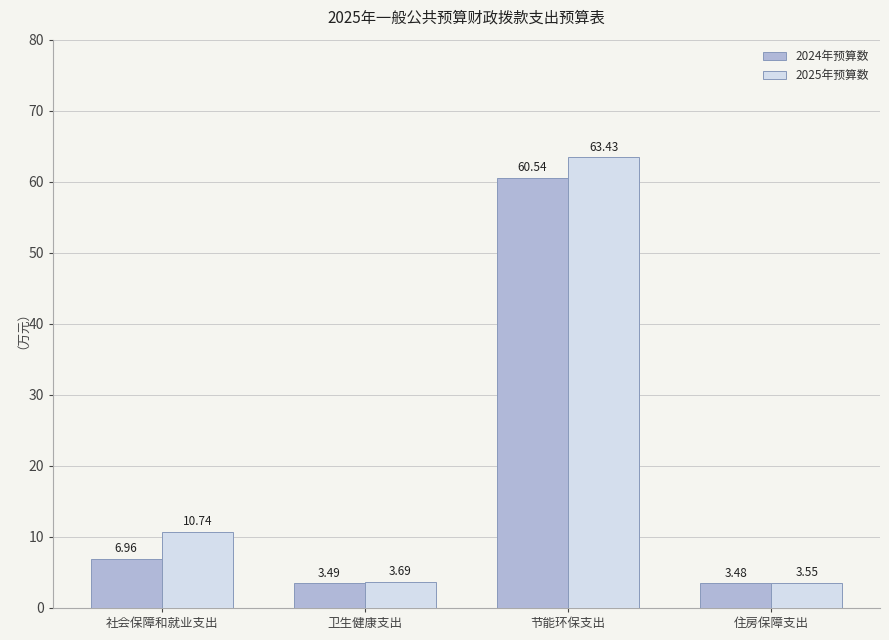

Read the 2024年预算数 value at 节能环保支出.

60.5